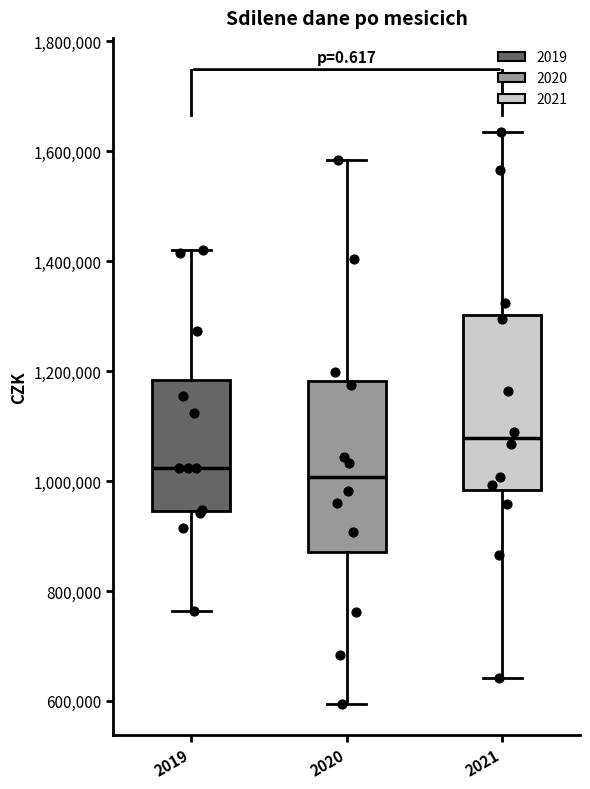

Which box's median line is the highest?

2021